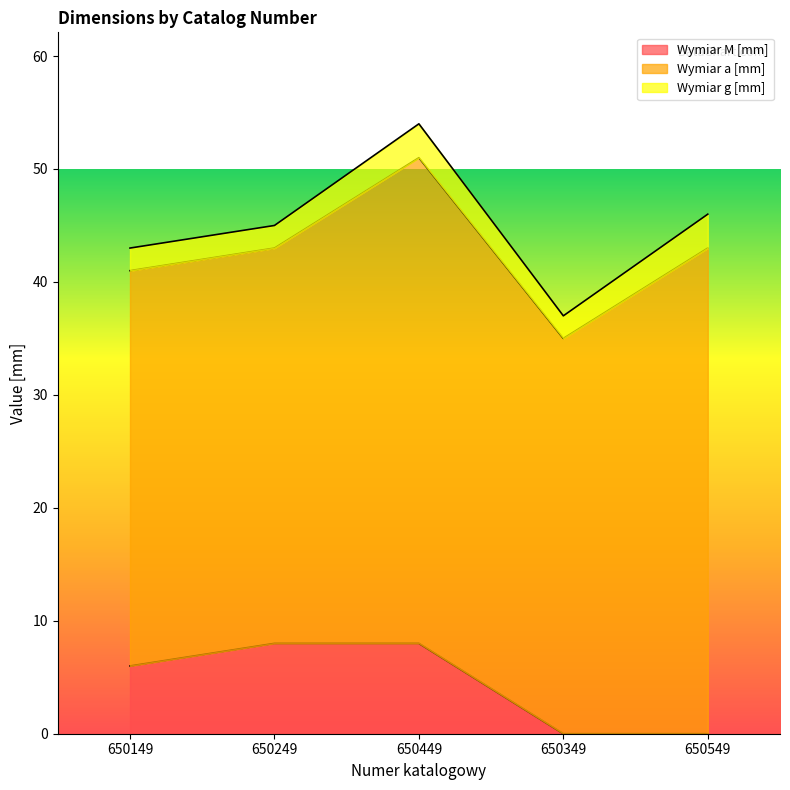

Where is Wymiar M [mm] nearest to the value 4?

650149